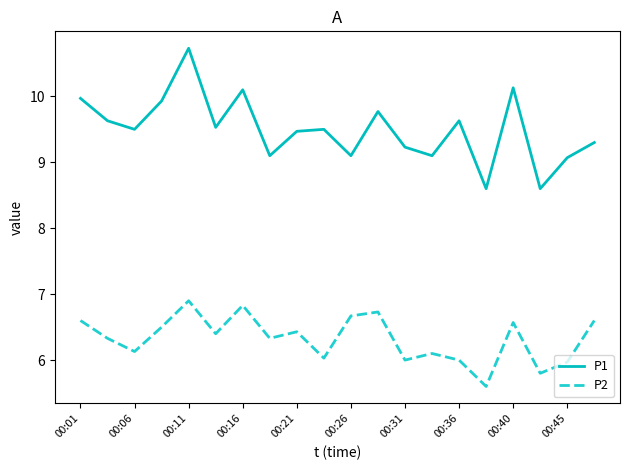

What is the difference between the maximum and minimum values in the P2 series?

1.3